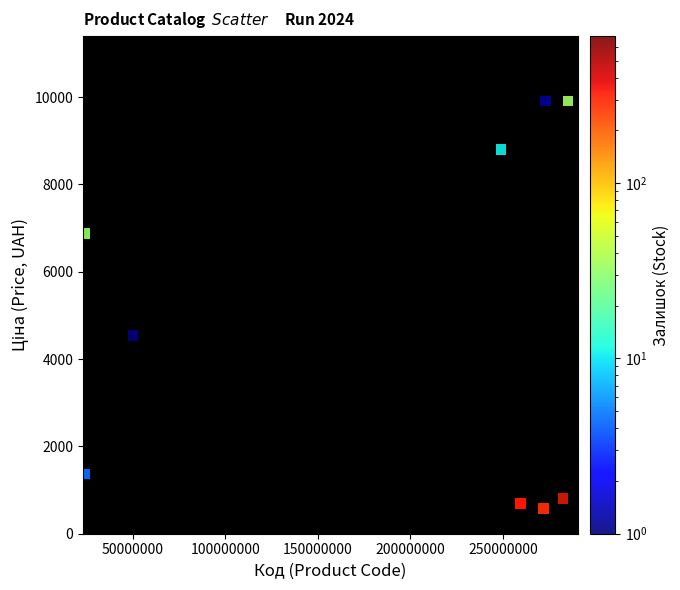

What Y value in the scatter plot is closest to 5247?

4531.4